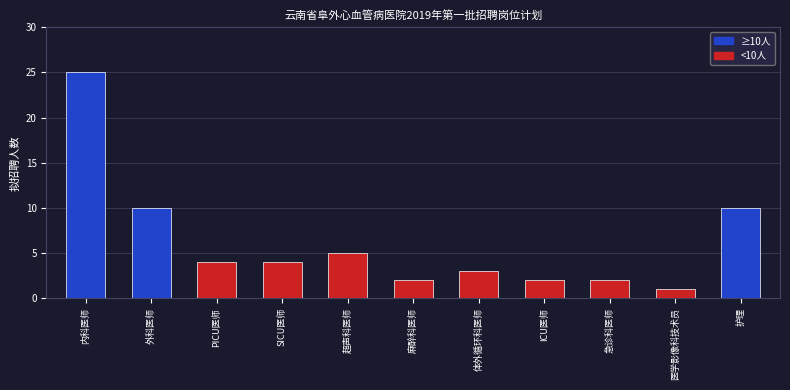

What is the ratio of the value at ICU医师 to the value at 超声科医师?

0.4